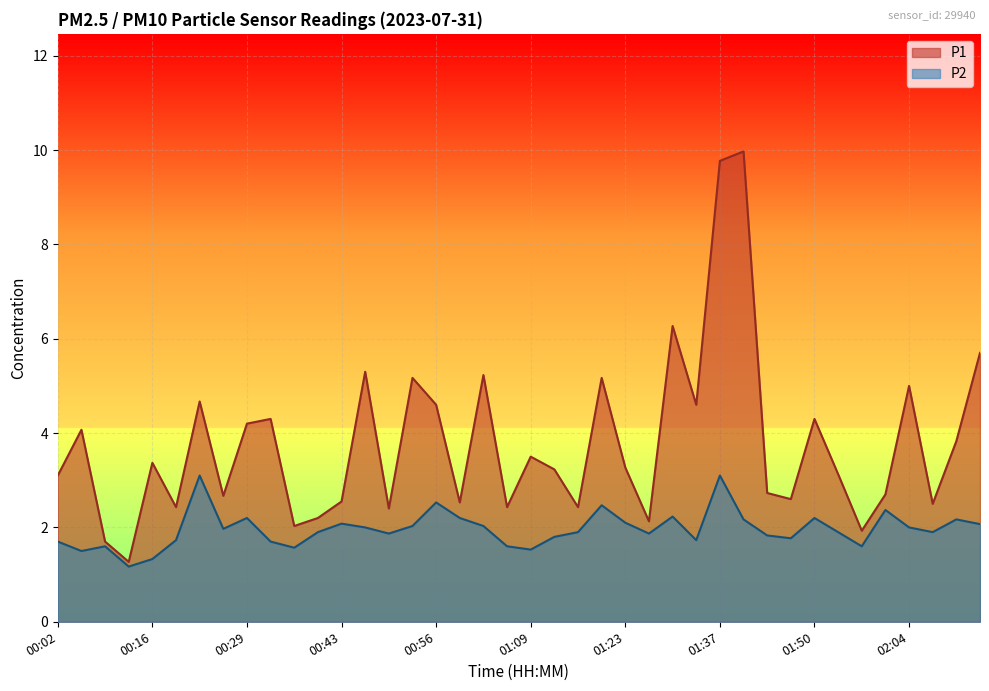

Which series changed the most between 01:06 and 01:47?

P1